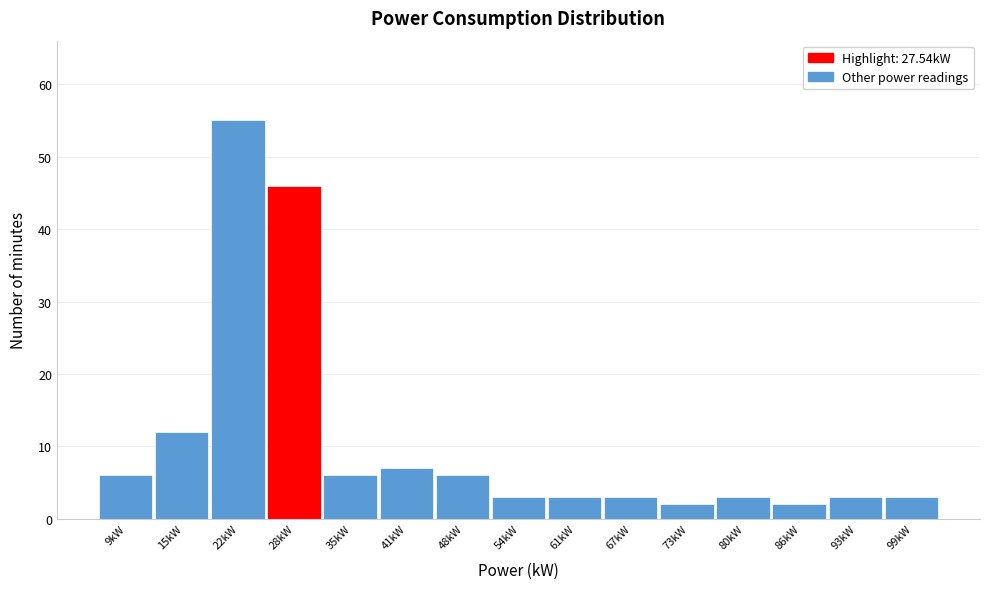

Reading left to right, list every bar in this chart as the range it spans on the x-axis followed by its height. Neither the bar edges nor the heights are printed on the chart, so give them approximately, as read against the axes.

6 to 12: 6
12 to 19: 12
19 to 25: 55
25 to 32: 46
32 to 38: 6
38 to 44: 7
44 to 51: 6
51 to 57: 3
57 to 64: 3
64 to 70: 3
70 to 77: 2
77 to 83: 3
83 to 90: 2
90 to 96: 3
96 to 103: 3